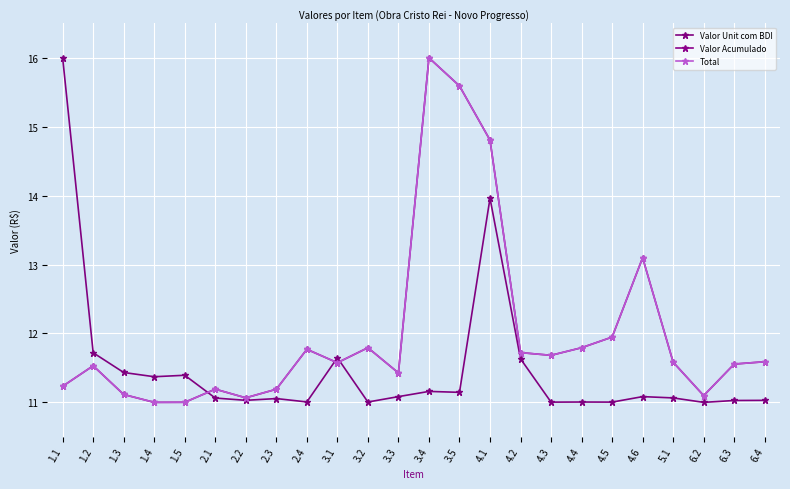

Is this an area chart (filled region under the line)?

No